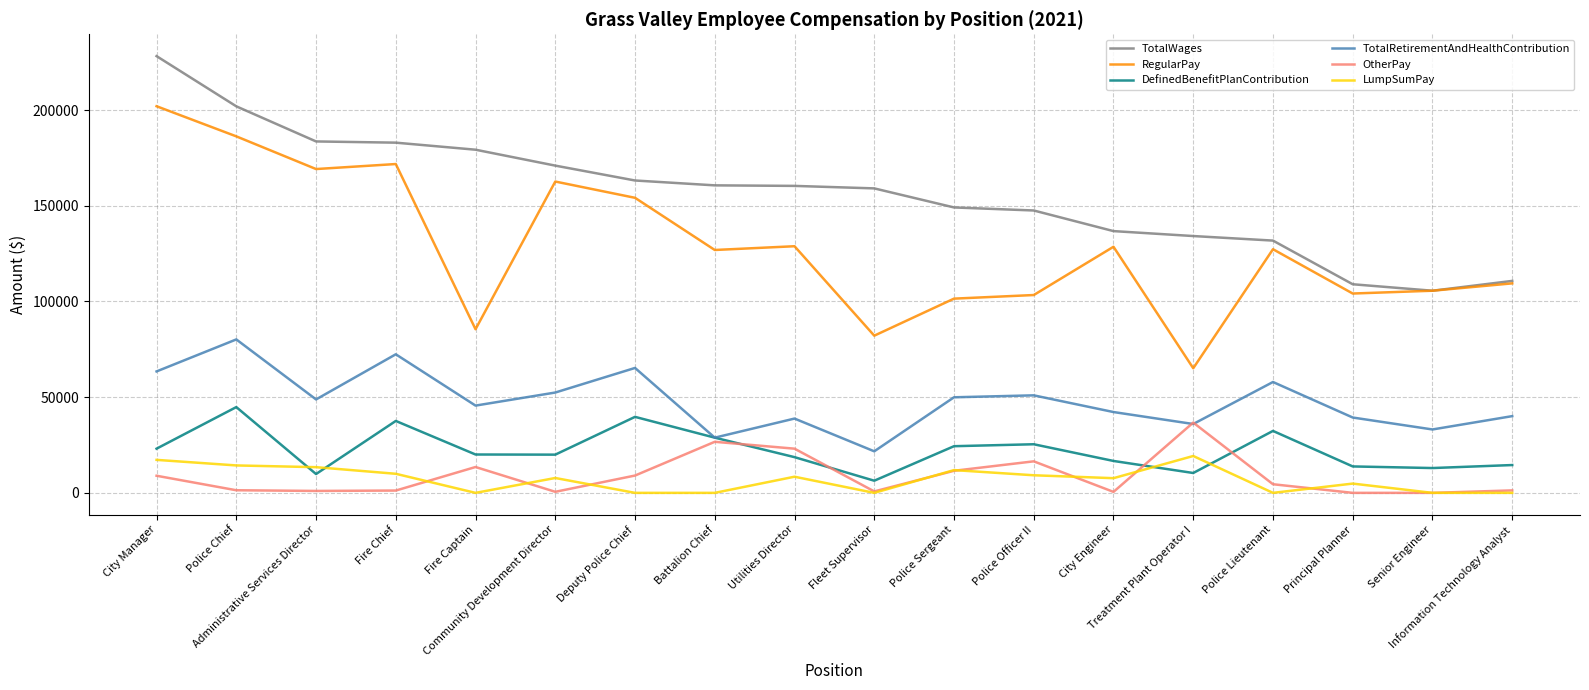

Which series has the largest range (max minus min)?

RegularPay